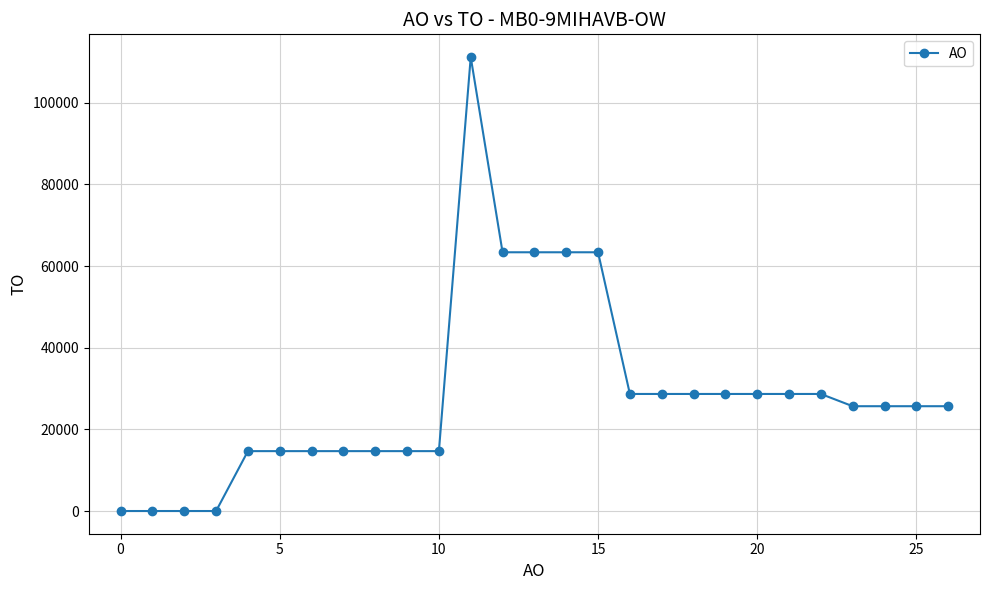

What is the sum of all values?

770707